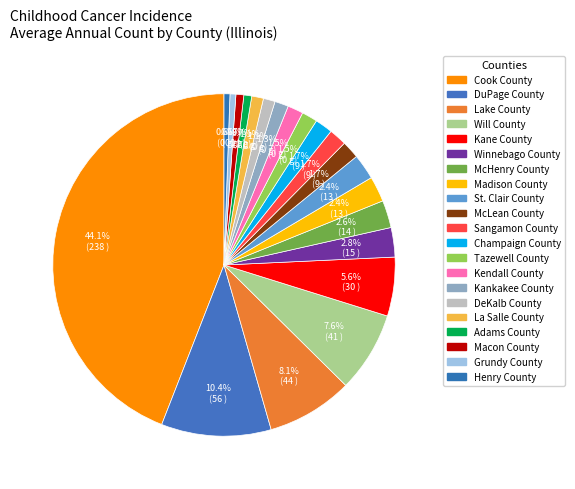

Count the number of slices in the pie.

21